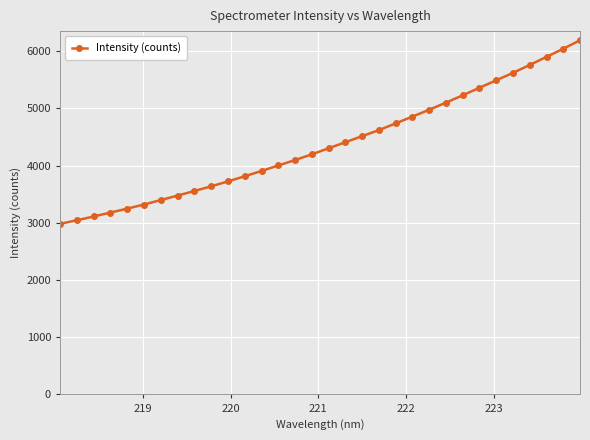

What is the maximum value shown in the chart?

6190.9